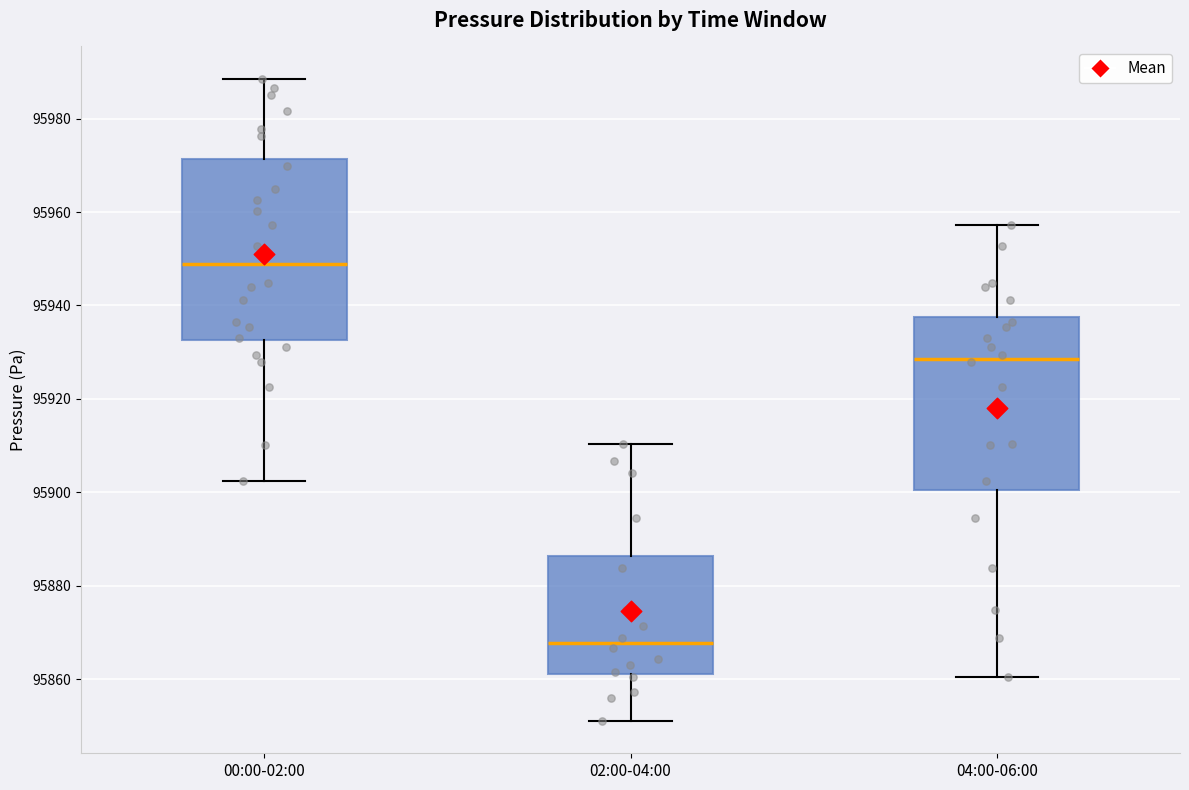

Reading left to right, read every box against the y-axis: the position of its median line, the range the box covers, and the ends of its whiskers. The values are not printed on the chart, so give them approximately, as read against the axis.

00:00-02:00: median 95948, box 95932 to 95972, whiskers 95902 to 95988
02:00-04:00: median 95868, box 95862 to 95886, whiskers 95852 to 95910
04:00-06:00: median 95928, box 95900 to 95938, whiskers 95860 to 95958